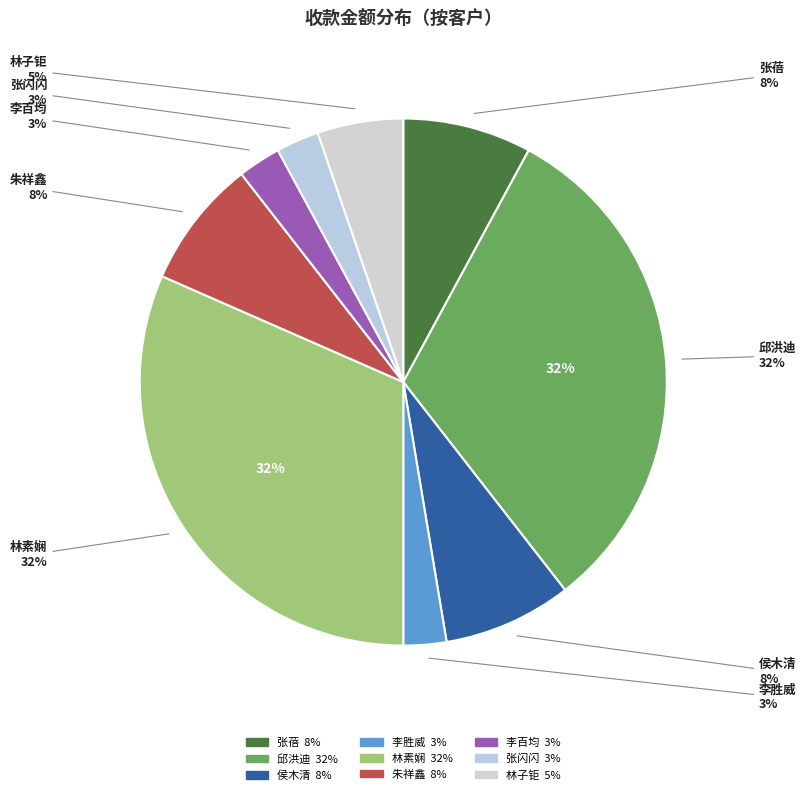

Rank the categories by value from highest to lowest.

邱洪迪, 林素娴, 张蓓, 侯木清, 朱祥鑫, 林子钜, 李胜威, 李百均, 张闪闪